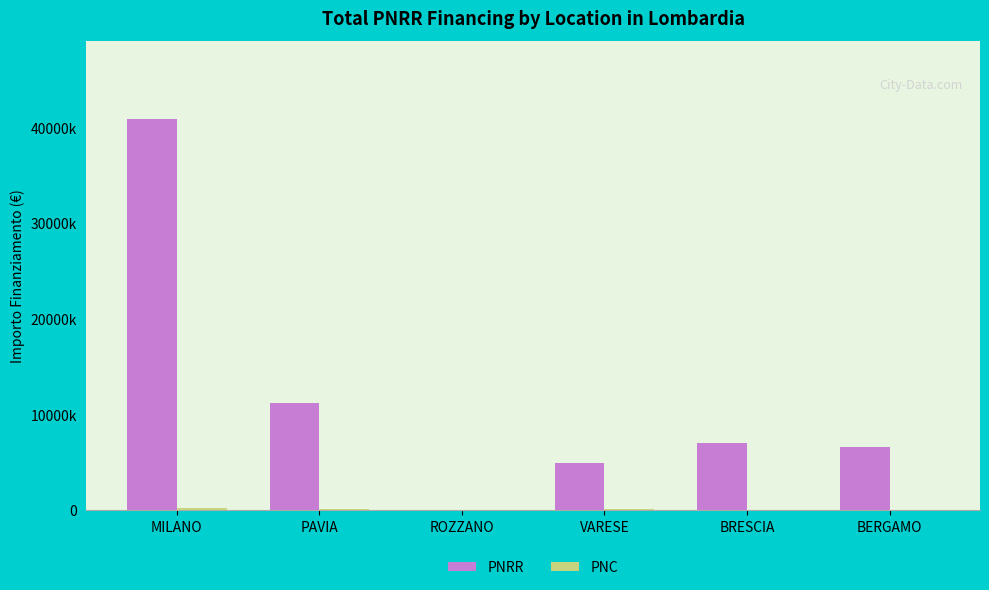

Are the bars grouped side by side (vs. stacked)?

Yes